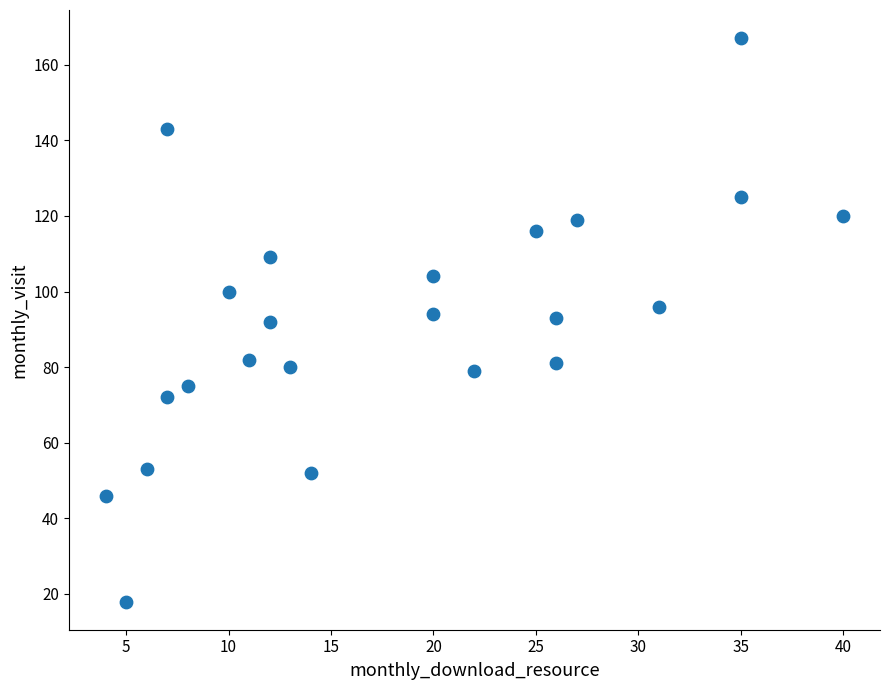

What is the range of Y values (max minus min)?

149